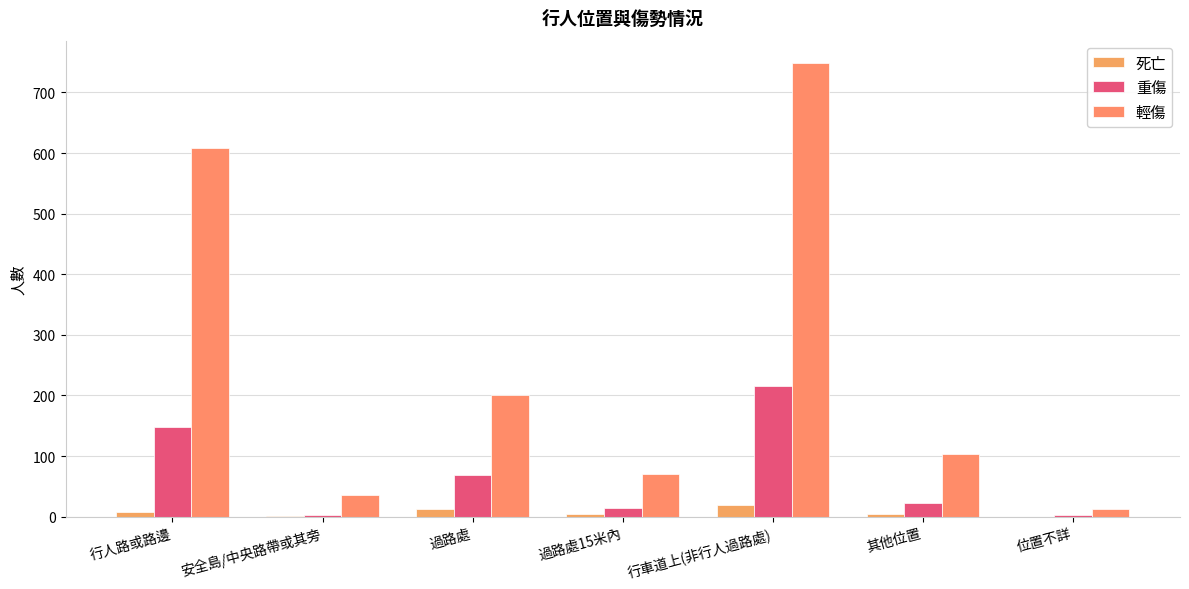

List the series in order of their overall mean, lowest first.

死亡, 重傷, 輕傷